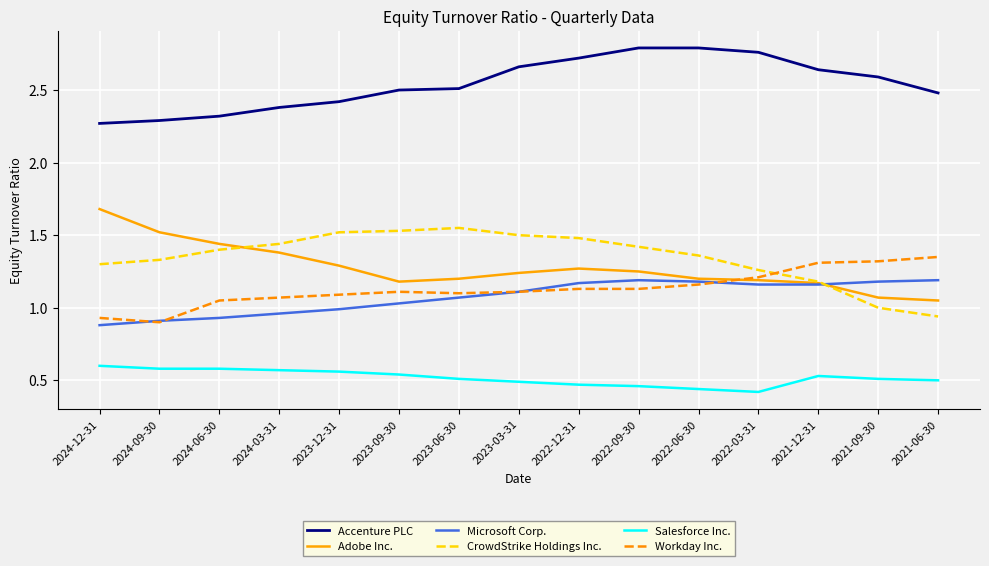

The value of Salesforce Inc. at 2024-12-31 is 0.4. True or false?

False